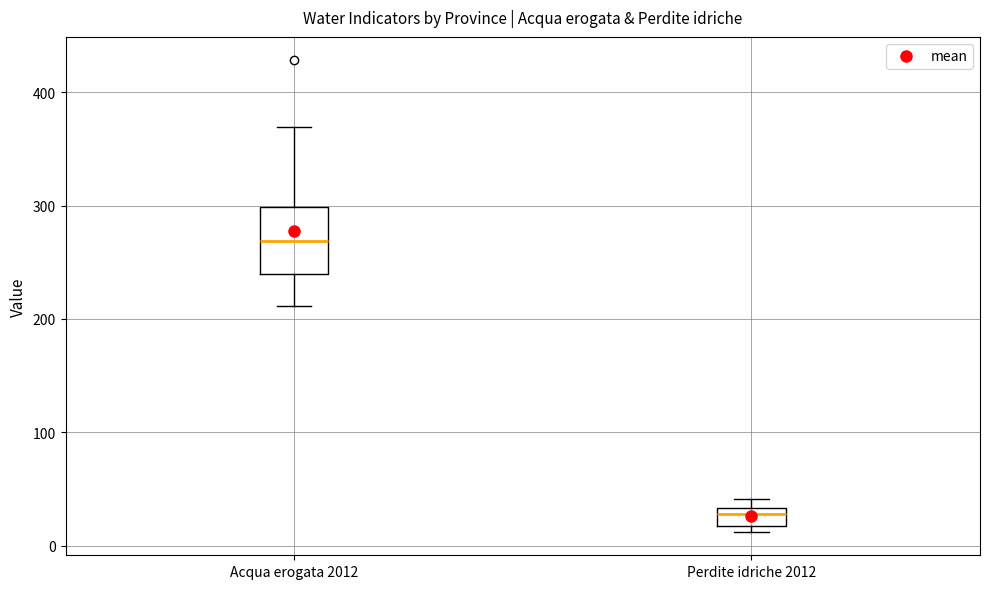

Comparing the boxes themselves (not the whiskers), which one is the tallest?

Acqua erogata 2012